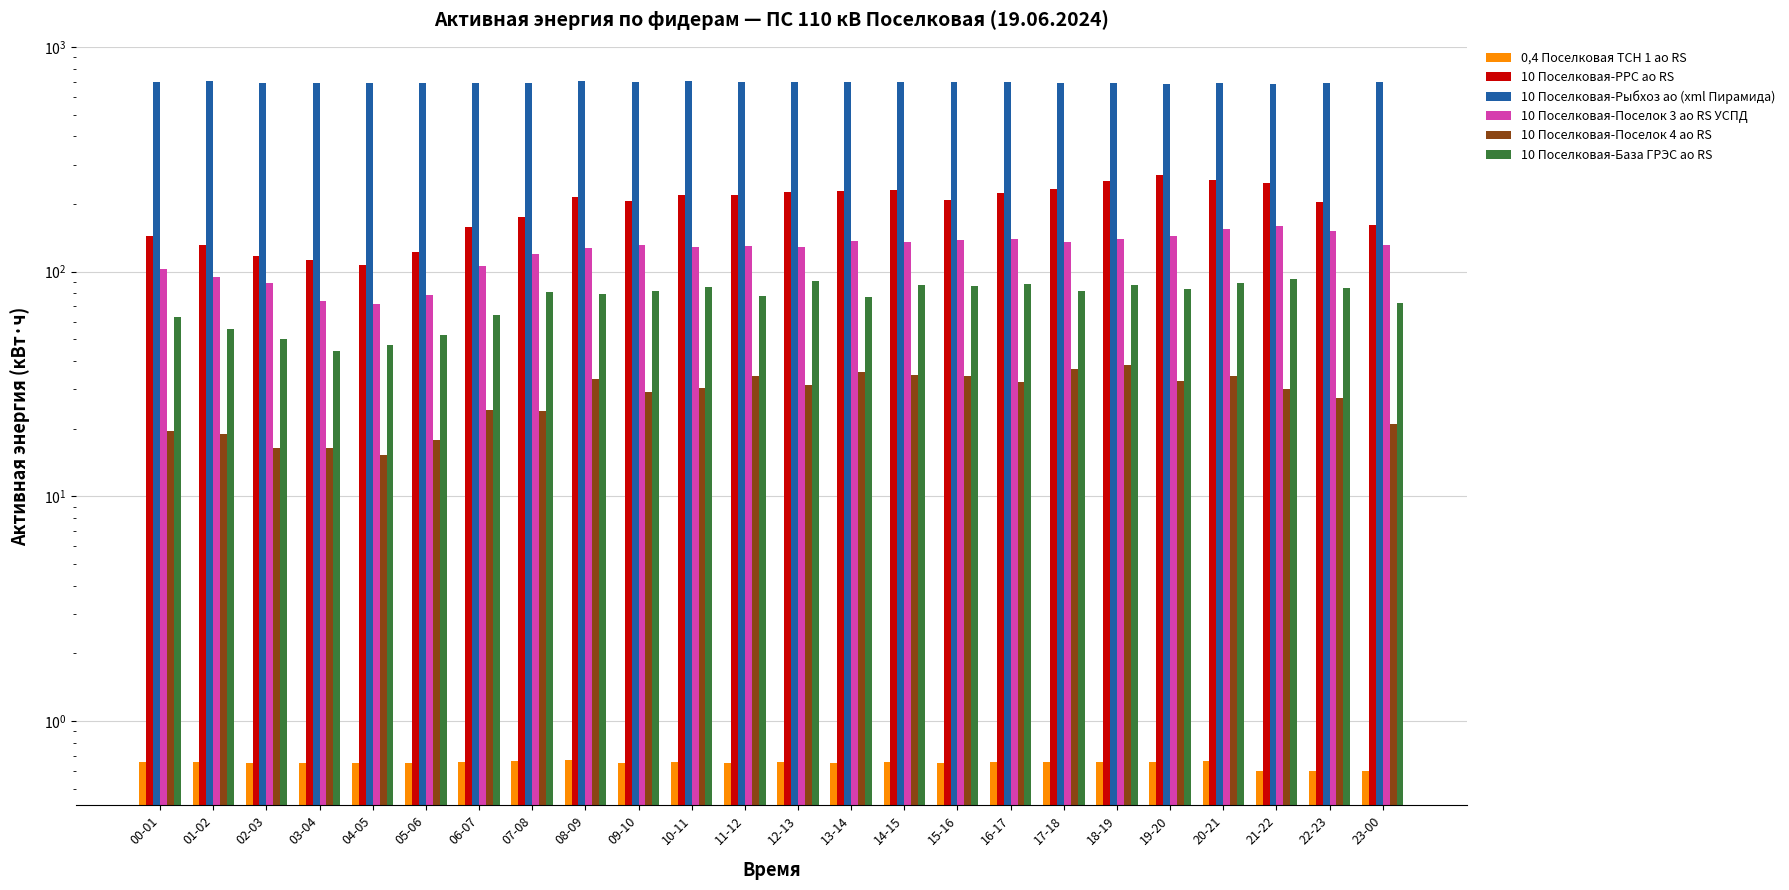

What is the label of the 11th bar from the right?

13-14